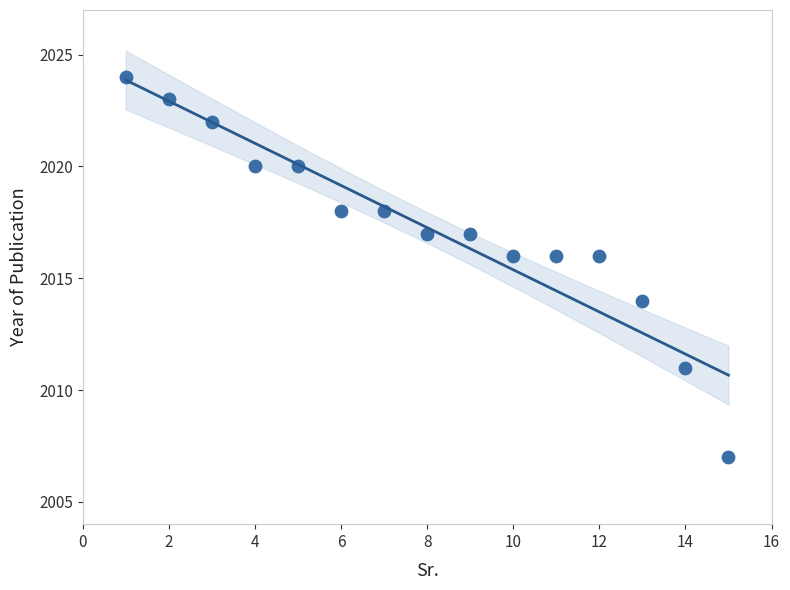

What is the range of X values (max minus min)?

14